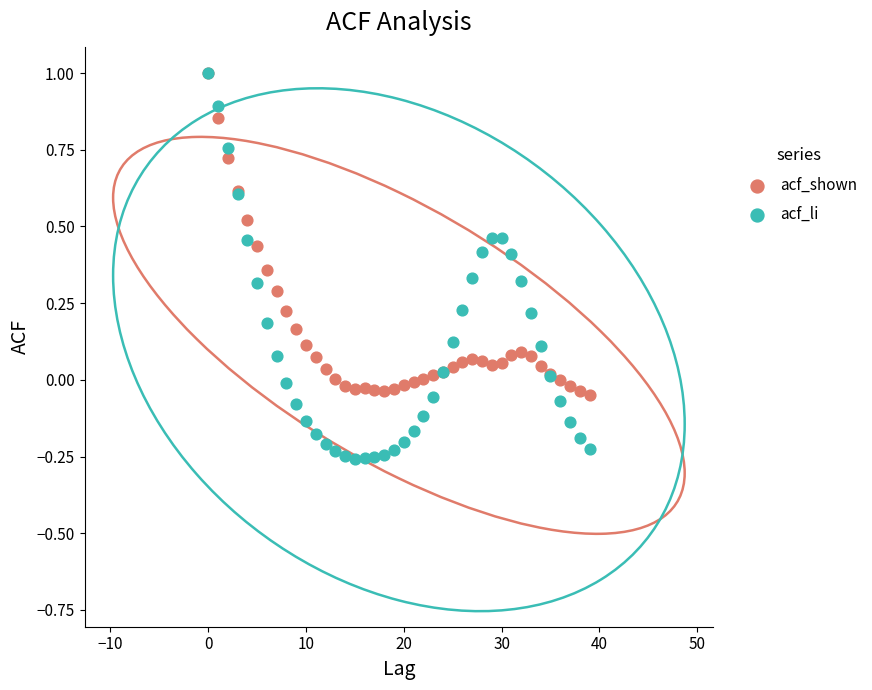

Which series reaches the minimum Y coordinate?

acf_li